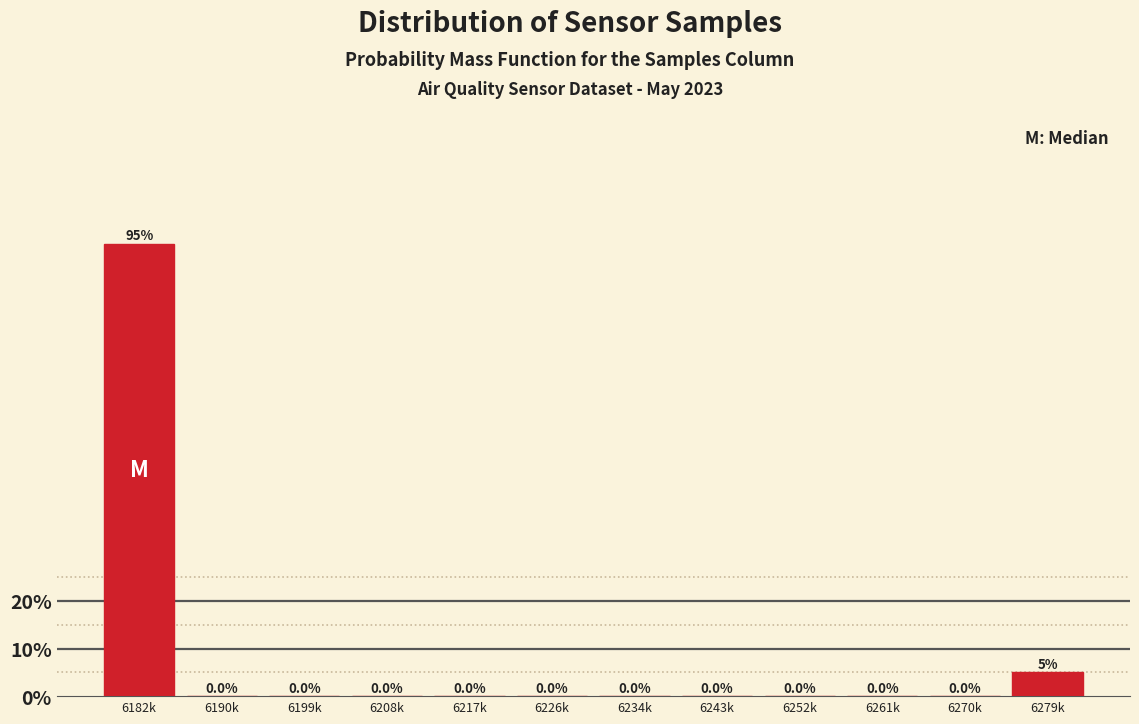

Reading right to left, list all the values displayed in this chart.

6279k=5	6270k=0	6261k=0	6252k=0	6243k=0	6234k=0	6226k=0	6217k=0	6208k=0	6199k=0	6190k=0	6182k=95